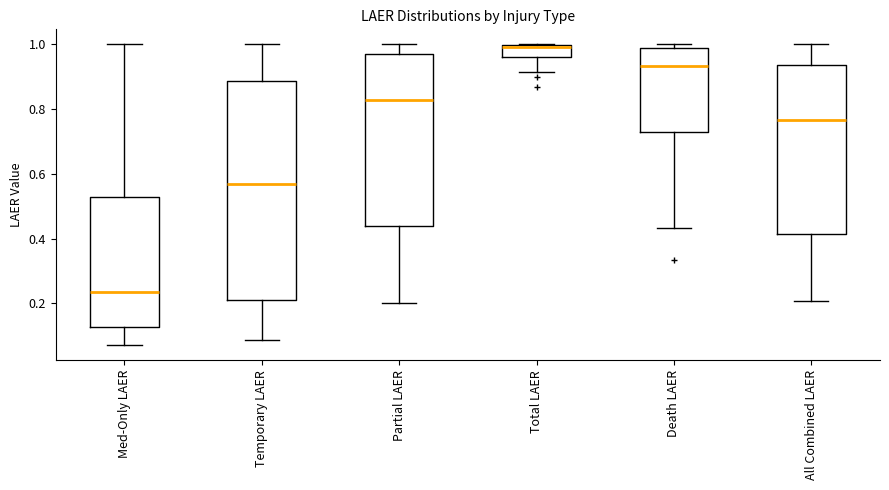

Reading left to right, transcribe this box plot: for each box, give where its median line is, the range the box spans, and where its two whiskers end, as read against the y-axis. The values are not printed on the chart, so give them approximately, as read against the axis.

Med-Only LAER: median 0.24, box 0.12 to 0.52, whiskers 0.08 to 1.00
Temporary LAER: median 0.56, box 0.20 to 0.88, whiskers 0.08 to 1.00
Partial LAER: median 0.82, box 0.44 to 0.96, whiskers 0.20 to 1.00
Total LAER: median 1.00 (just below the box's upper edge), box 0.96 to 1.00, whiskers 0.92 to 1.00
Death LAER: median 0.94, box 0.72 to 0.98, whiskers 0.44 to 1.00
All Combined LAER: median 0.76, box 0.42 to 0.94, whiskers 0.20 to 1.00